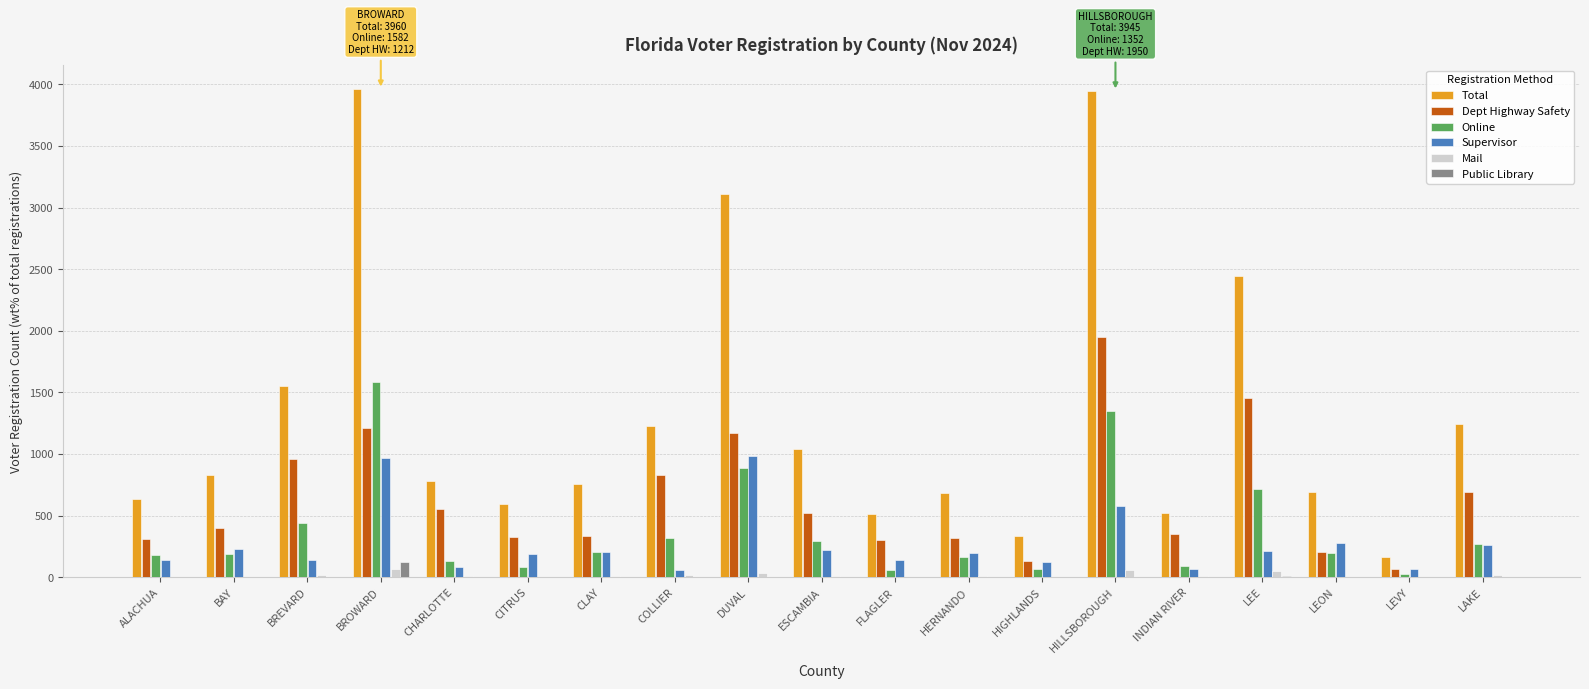

The Total series shows 693 at LEON. True or false?

True